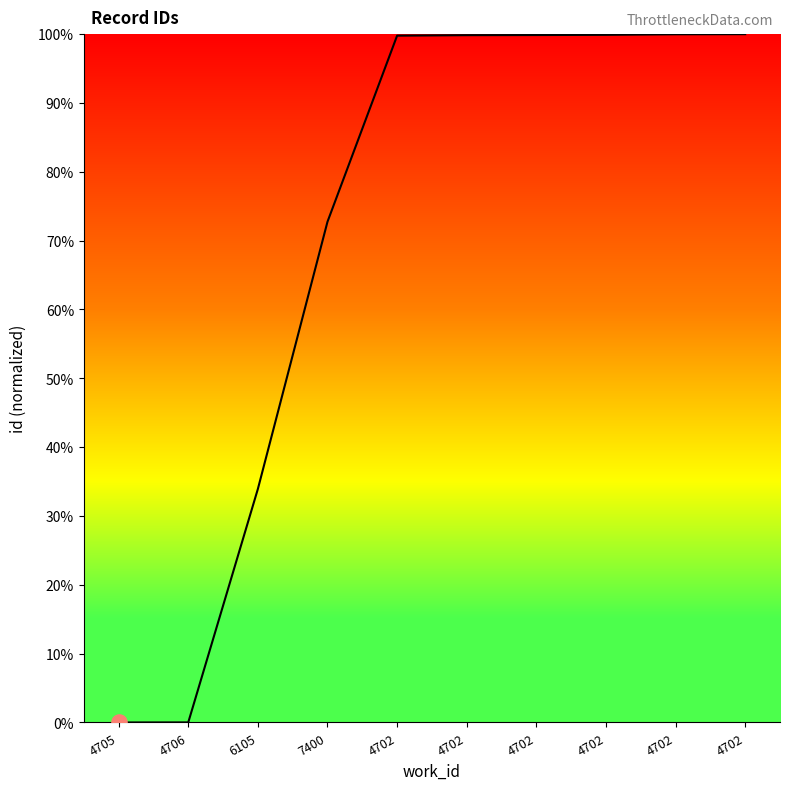

What is the change in value from 7400 to 4702?

+27.2